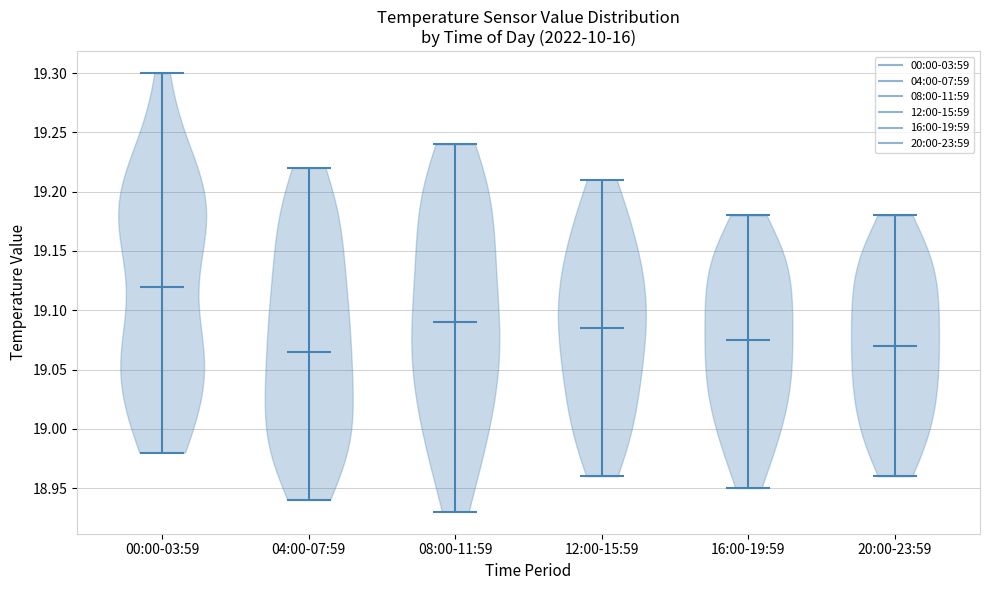

Reading left to right, read every violin against the y-axis: where its median line is, and the lowest and highest points it reaches. The values are not printed on the chart, so give them approximately, as read against the axis.

00:00-03:59: median line 19.120, lowest point 18.980, highest point 19.300
04:00-07:59: median line 19.065, lowest point 18.940, highest point 19.220
08:00-11:59: median line 19.090, lowest point 18.930, highest point 19.240
12:00-15:59: median line 19.085, lowest point 18.960, highest point 19.210
16:00-19:59: median line 19.075, lowest point 18.950, highest point 19.180
20:00-23:59: median line 19.070, lowest point 18.960, highest point 19.180